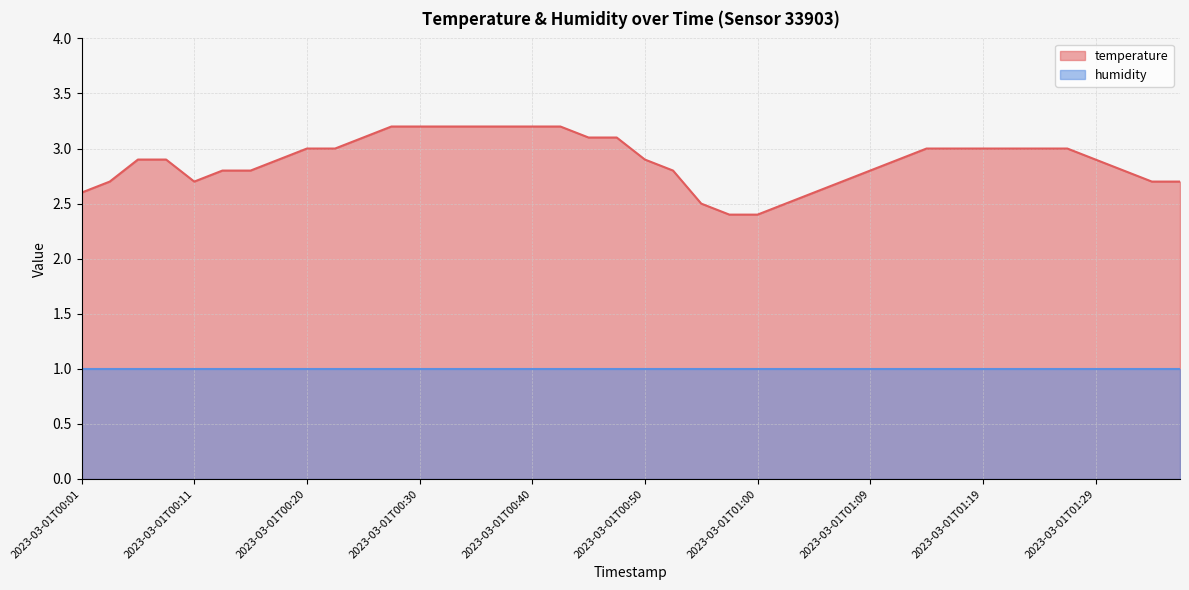

What position from the right is 2023-03-01T00:45?

22